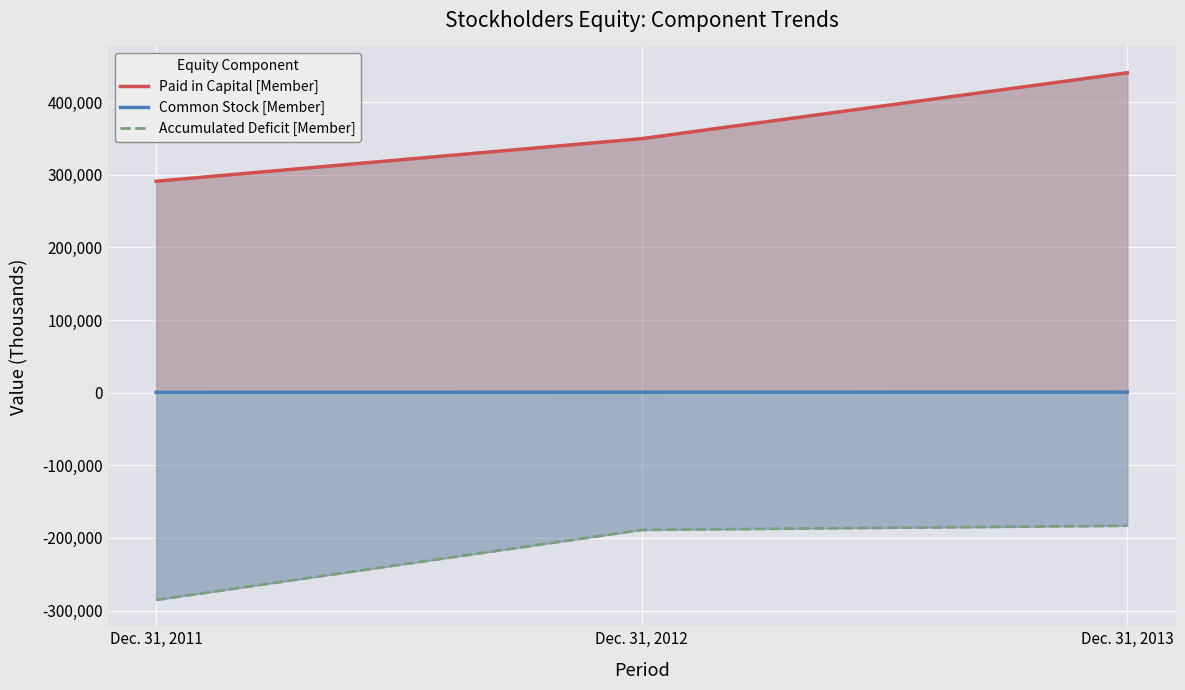

Is it true that Paid in Capital [Member] equals 349666 at Dec. 31, 2012?

True